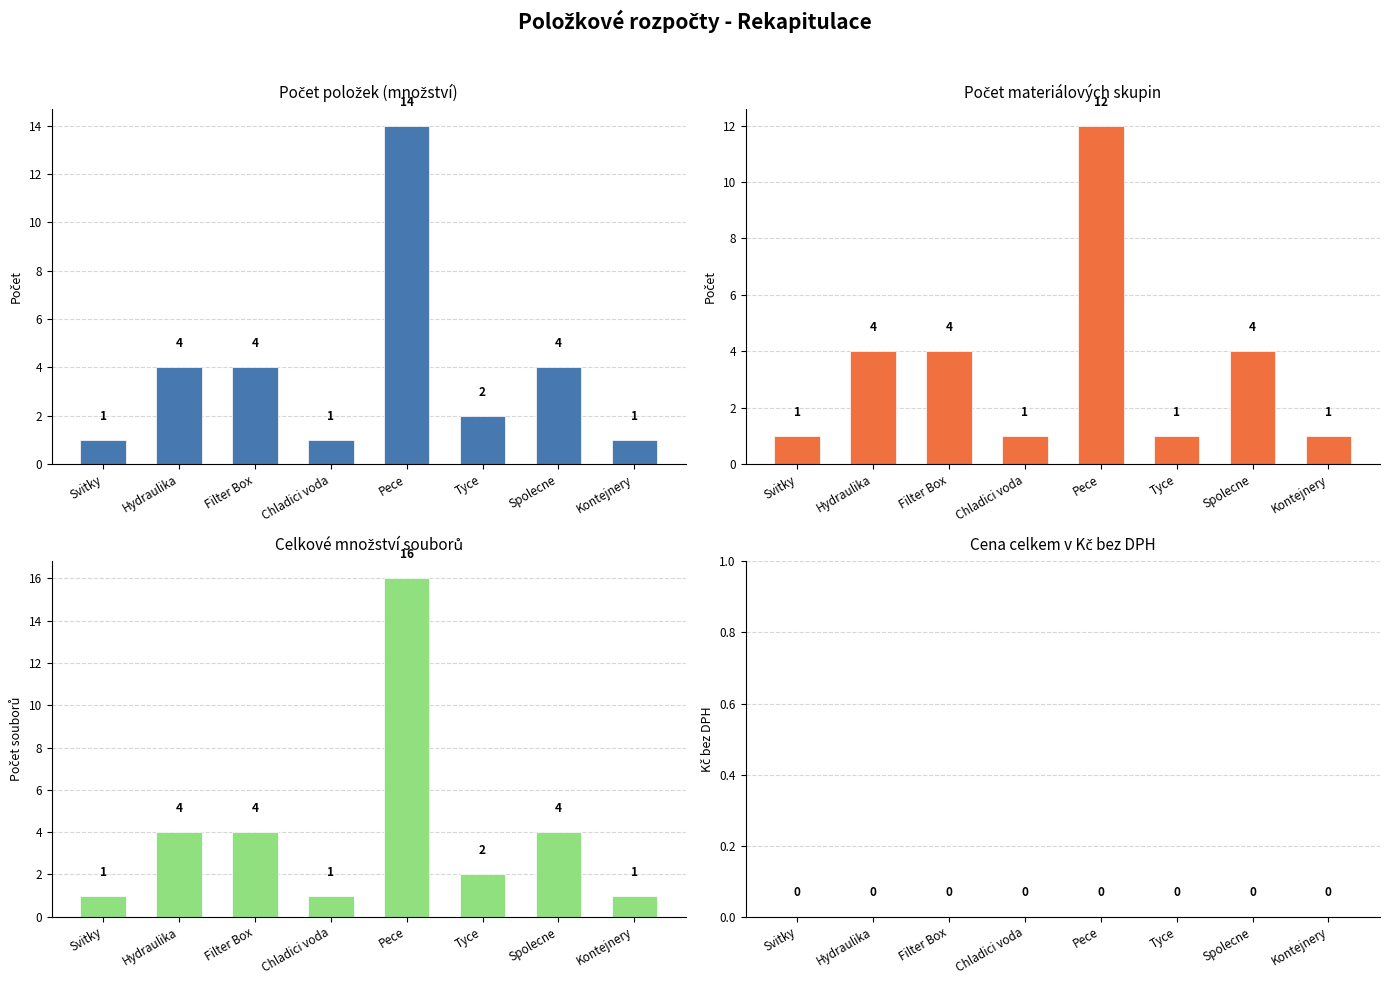

At Kontejnery, list the series in order from smallest to largest.

Cena celkem v Kč bez DPH, Počet položek (množství), Počet materiálových skupin, Celkové množství souborů